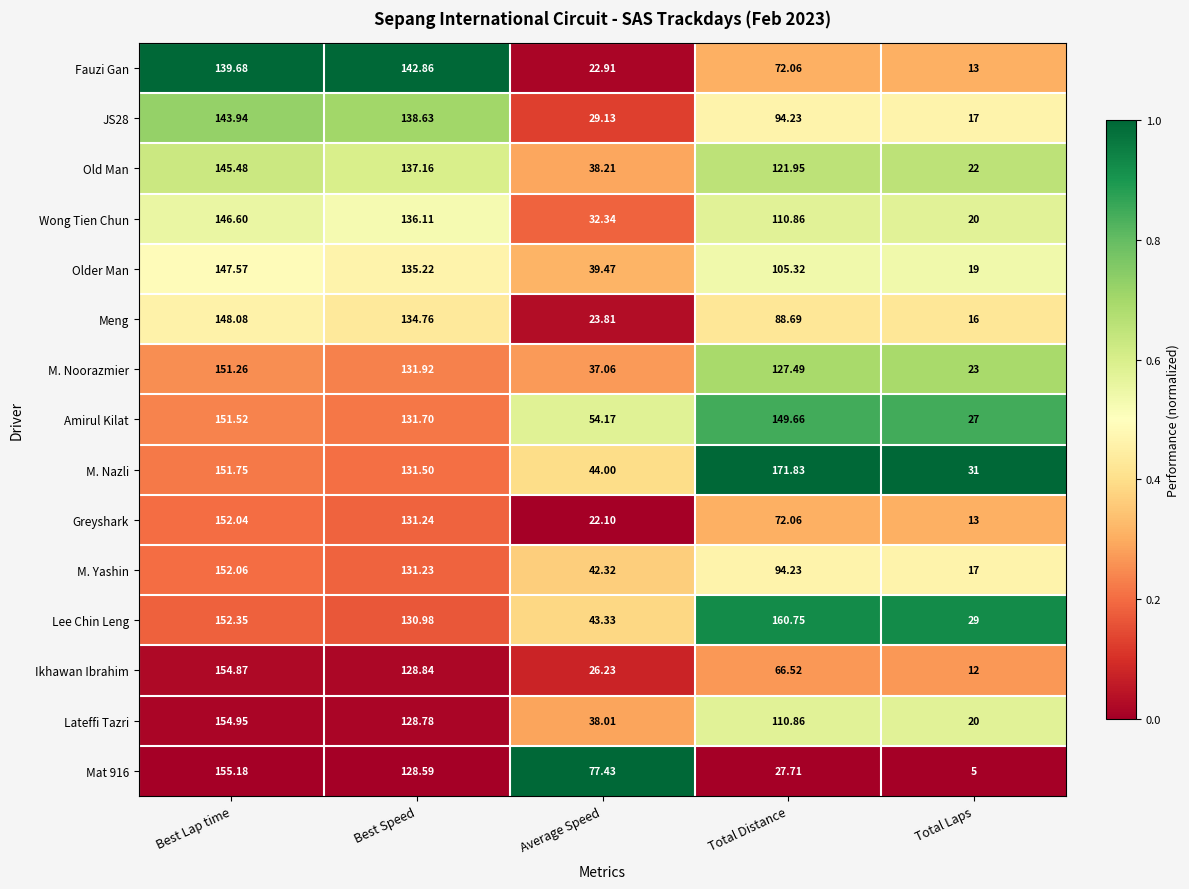

Which series has the largest total across all categories?

M. Nazli